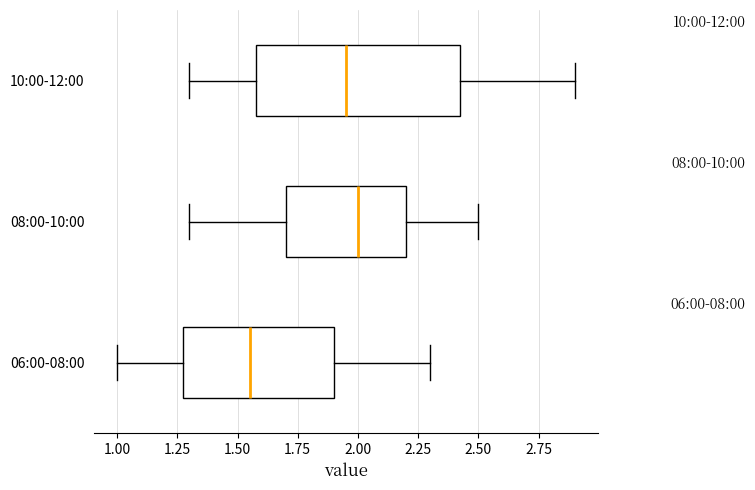

Reading bottom to top, read every box against the x-axis: the position of its median line, the range the box covers, and the ends of its whiskers. The values are not printed on the chart, so give them approximately, as read against the axis.

06:00-08:00: median 1.55, box 1.30 to 1.90, whiskers 1.00 to 2.30
08:00-10:00: median 2.00, box 1.70 to 2.20, whiskers 1.30 to 2.50
10:00-12:00: median 1.95, box 1.60 to 2.45, whiskers 1.30 to 2.90